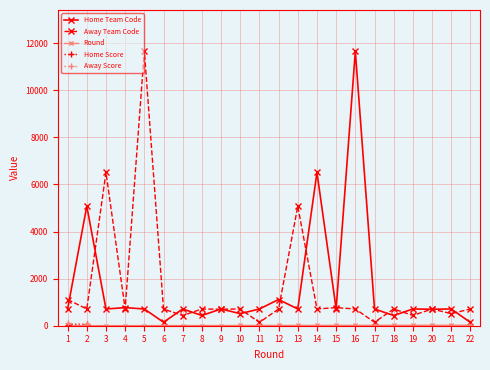

What is the sum of all Away Team Code values?

35321